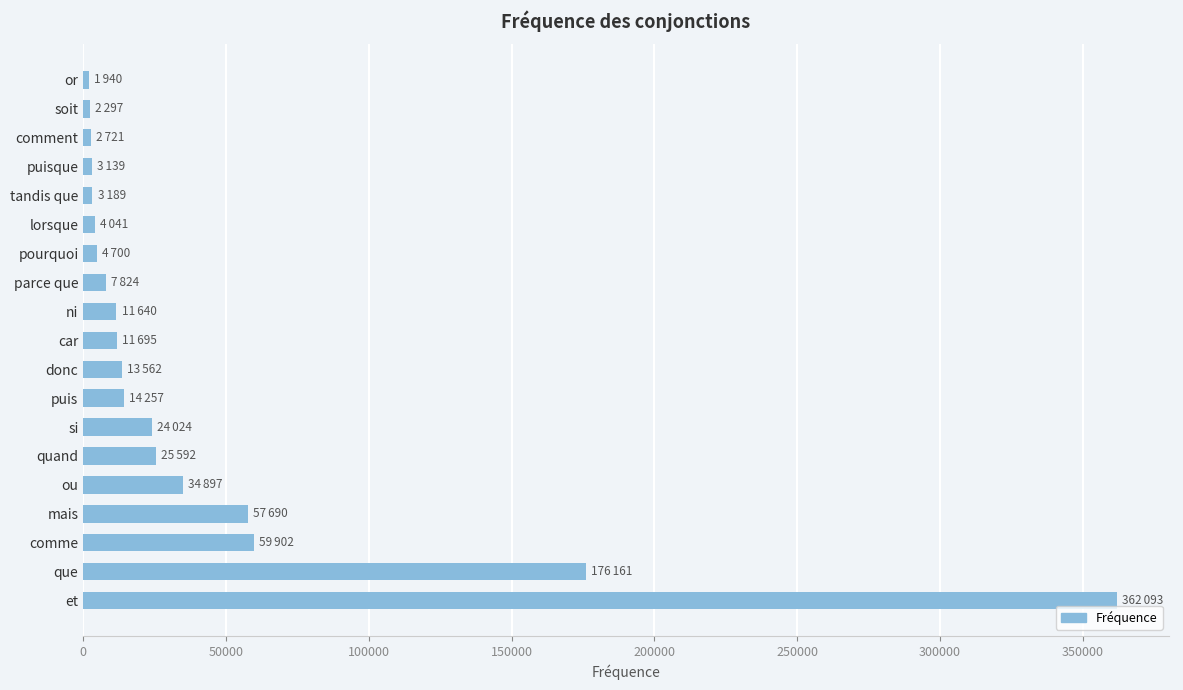

What is the difference between the maximum and minimum values?

360153